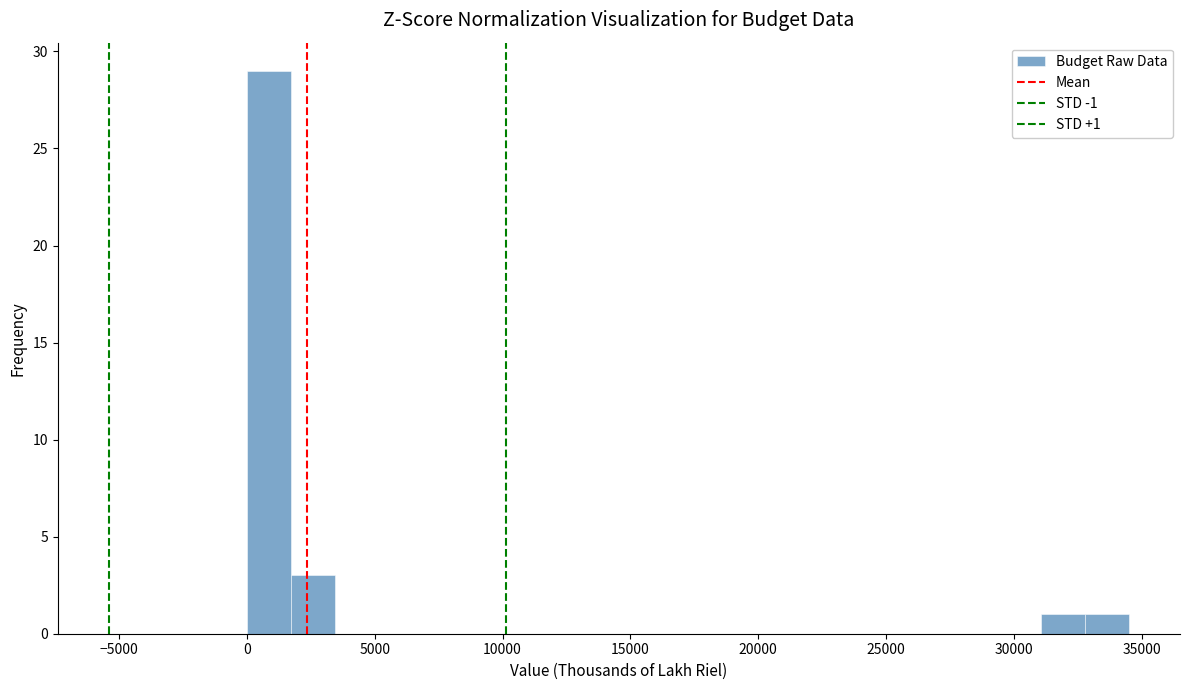

Around what value on the x-axis is the tallest bar? Give the approximate position of its centre, as read against the axis.

1000